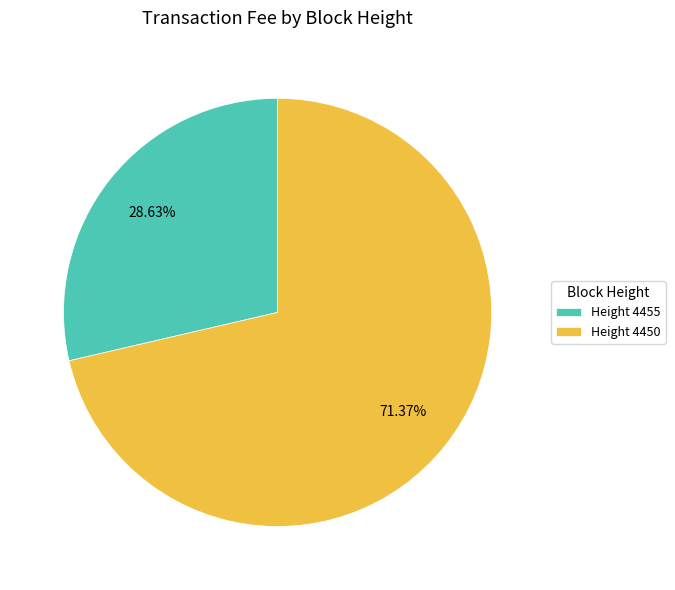

Does Height 4455 account for over 50% of the chart?

No